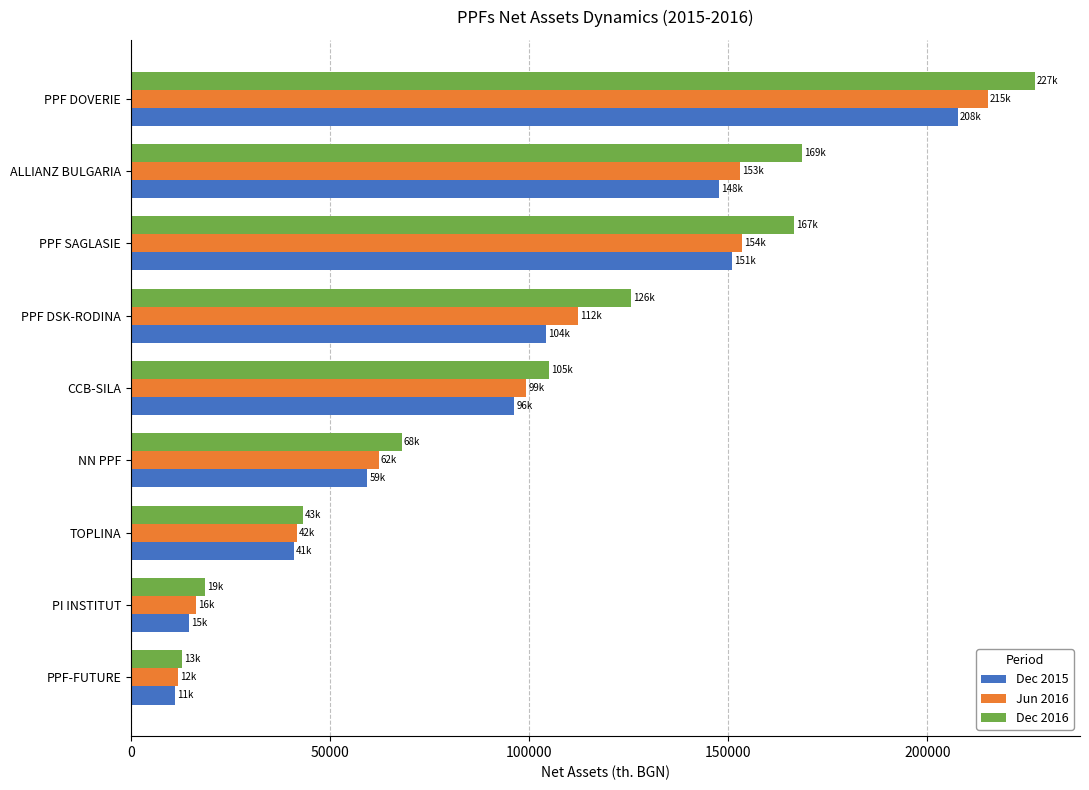

List the labels in order of Dec 2016 value, largest first.

PPF DOVERIE, ALLIANZ BULGARIA, PPF SAGLASIE, PPF DSK-RODINA, CCB-SILA, NN PPF, TOPLINA, PI INSTITUT, PPF-FUTURE